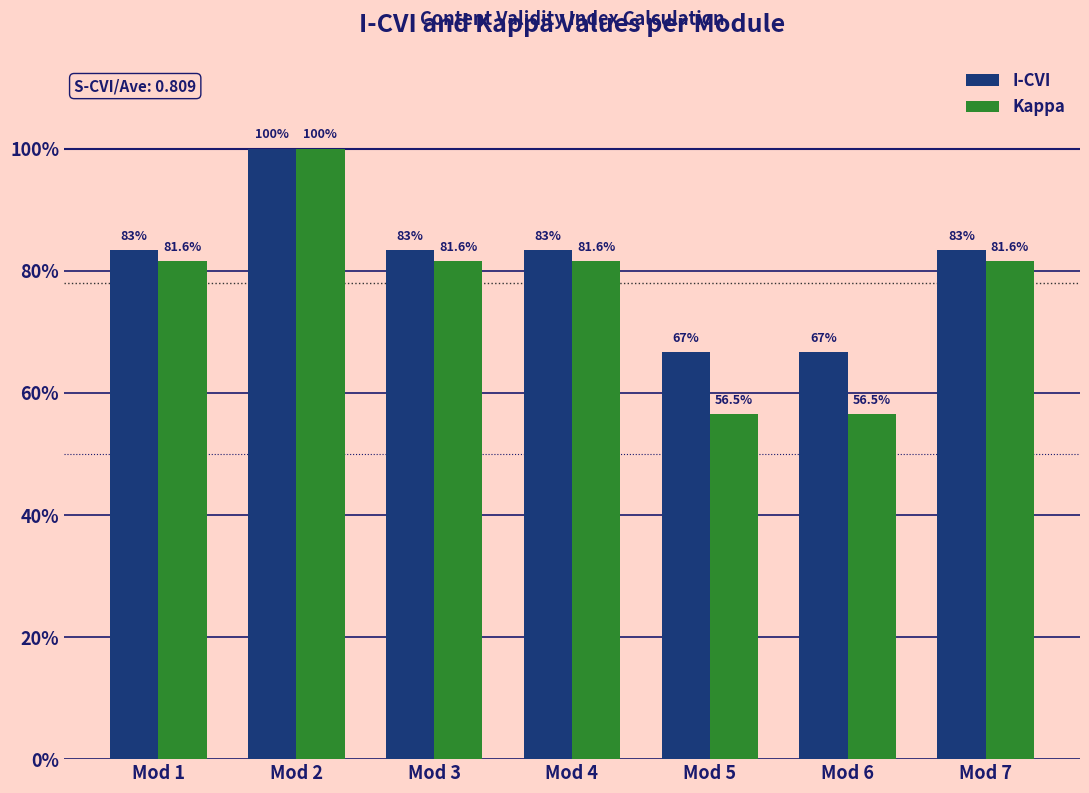

Does the chart contain any negative values?

No